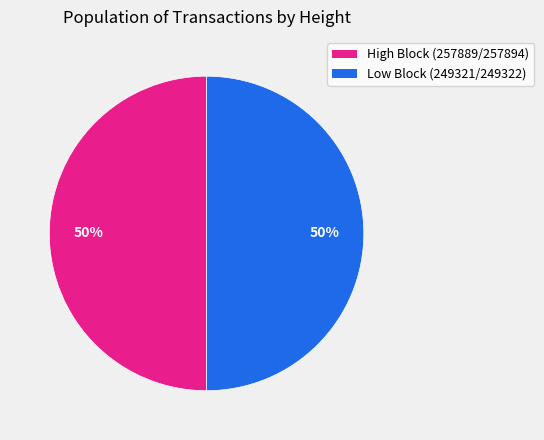

Do High Block (257889/257894) and Low Block (249321/249322) together represent more than half of the pie?

Yes